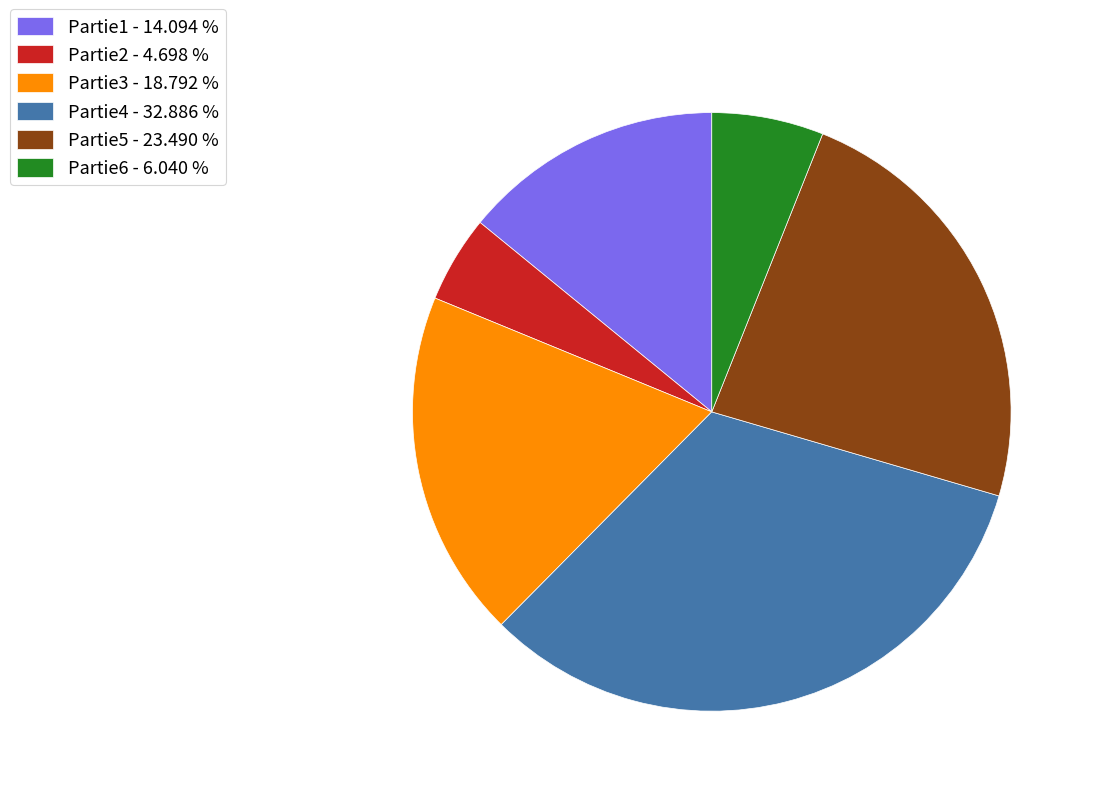

Combined, do Partie1 - 14.094 % and Partie5 - 23.490 % account for over 50%?

No